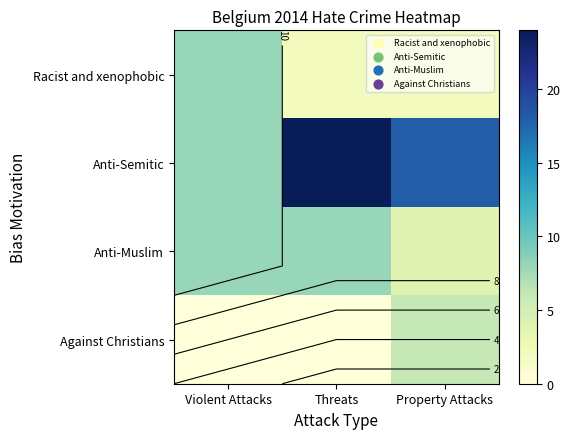

Which series changed the most between Violent Attacks and Threats?

Anti-Semitic